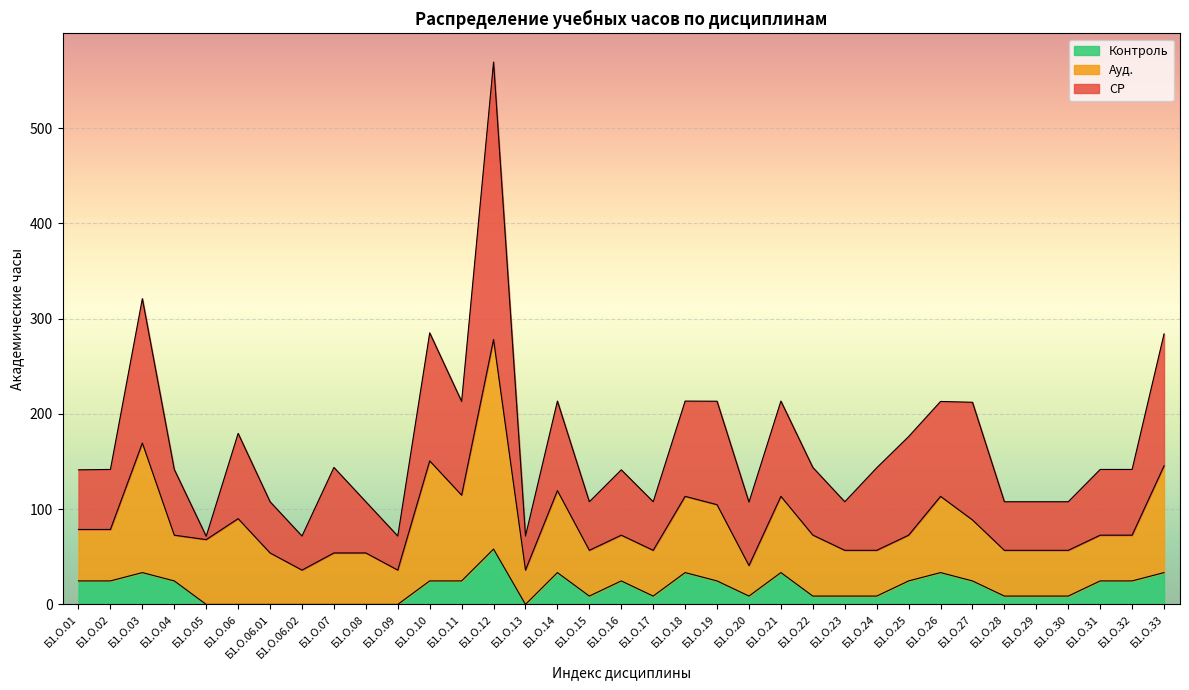

What are all the series names shown in the legend?

Контроль, Ауд., СР